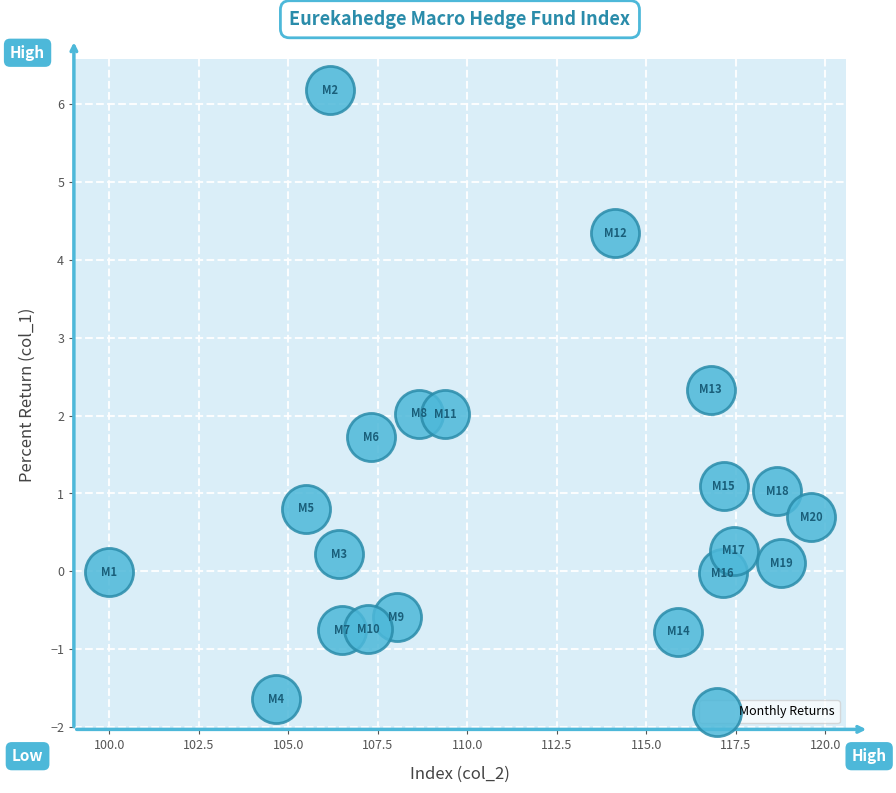

What is the range of Y values (max minus min)?

7.8